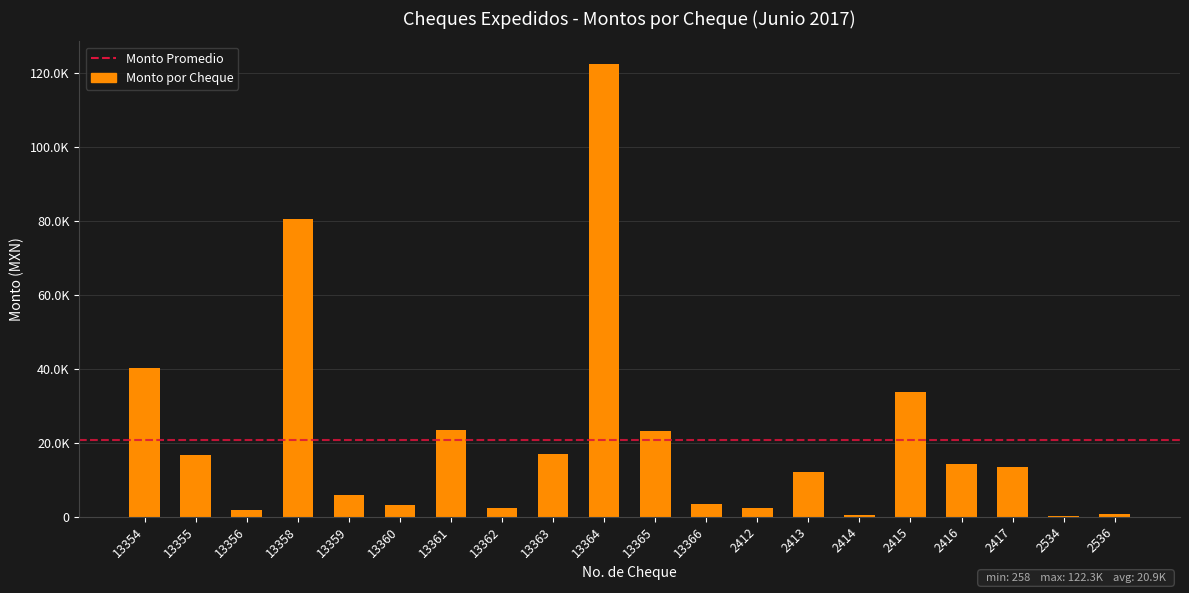

Read the value at 13363.

16912.8